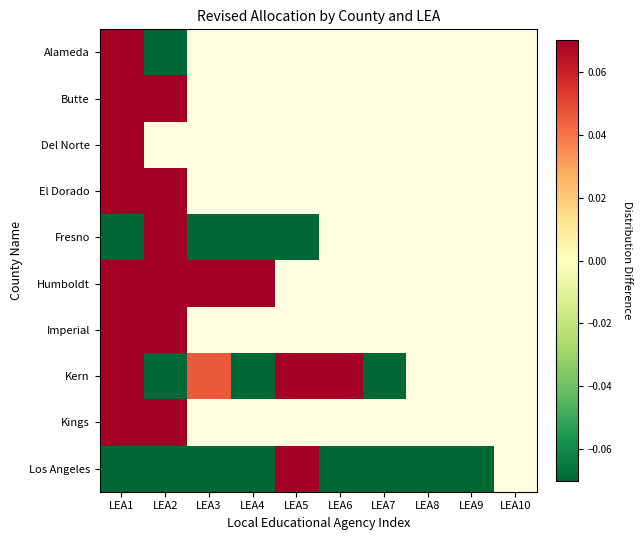

How many values in Fresno are above zero?

1